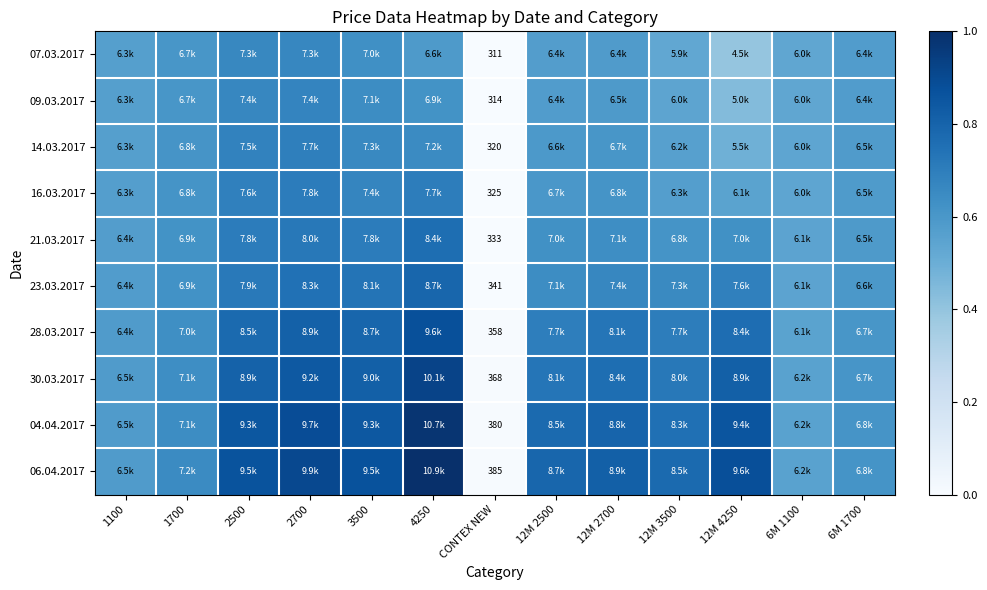

At 3500, list the series in order from smallest to largest.

07.03.2017, 09.03.2017, 14.03.2017, 16.03.2017, 21.03.2017, 23.03.2017, 28.03.2017, 30.03.2017, 04.04.2017, 06.04.2017